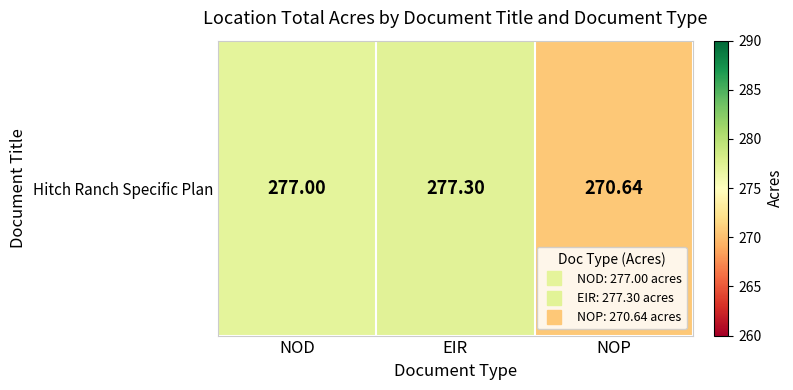

Which has a higher value, NOP or EIR?

EIR